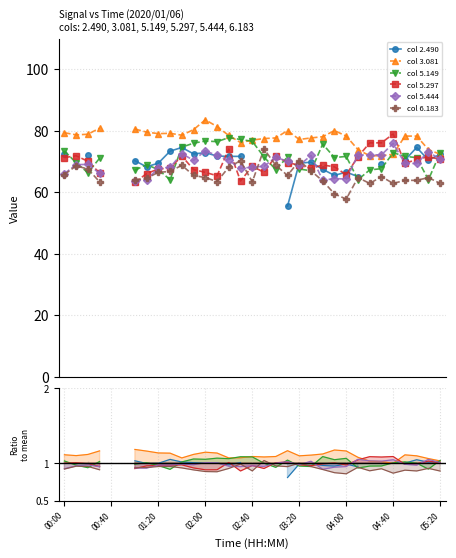

True or false: col 2.490 and col 6.183 cross at least once.

True